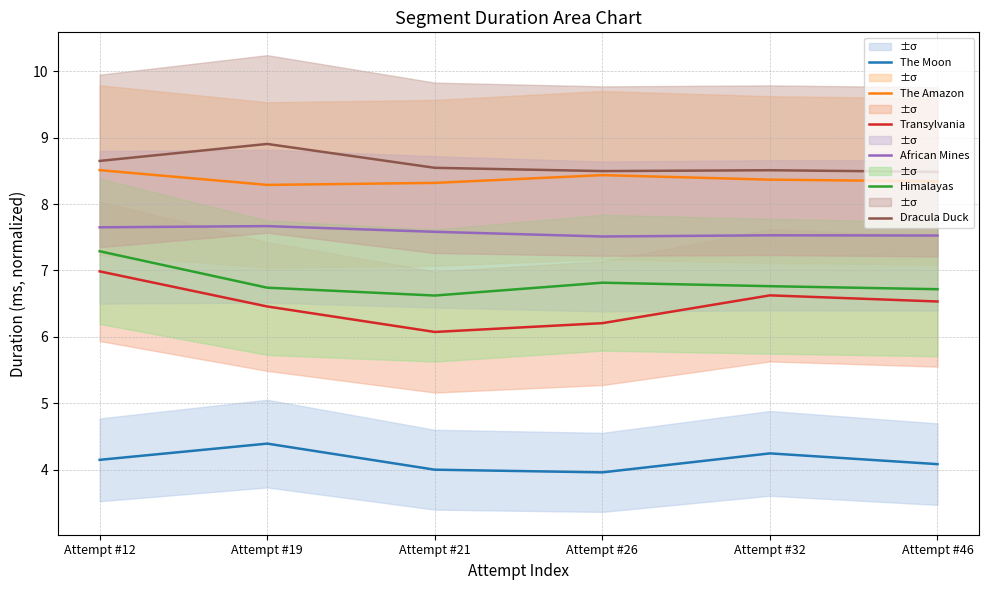

The value of Dracula Duck at Attempt #19 is 15.6. True or false?

False